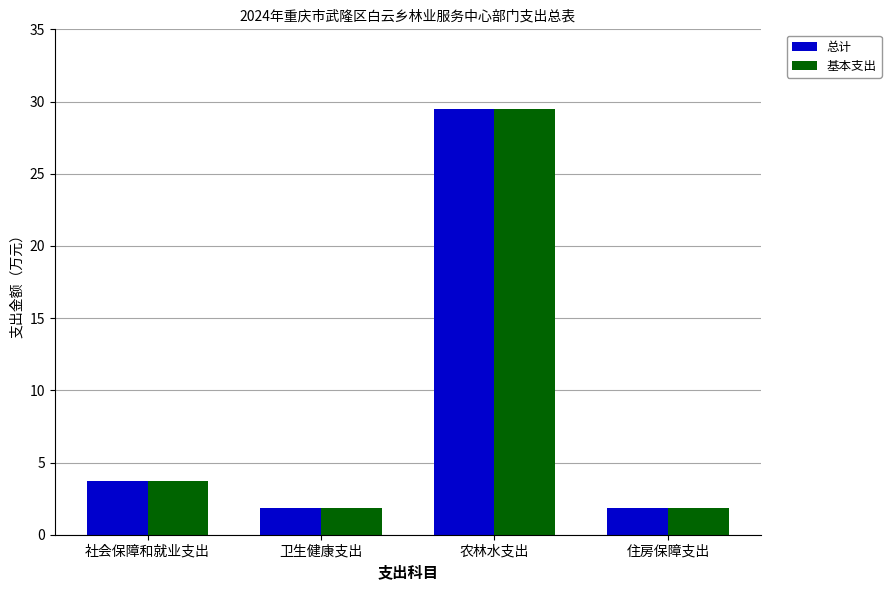

What is the difference between the maximum and minimum values in the 基本支出 series?

27.6